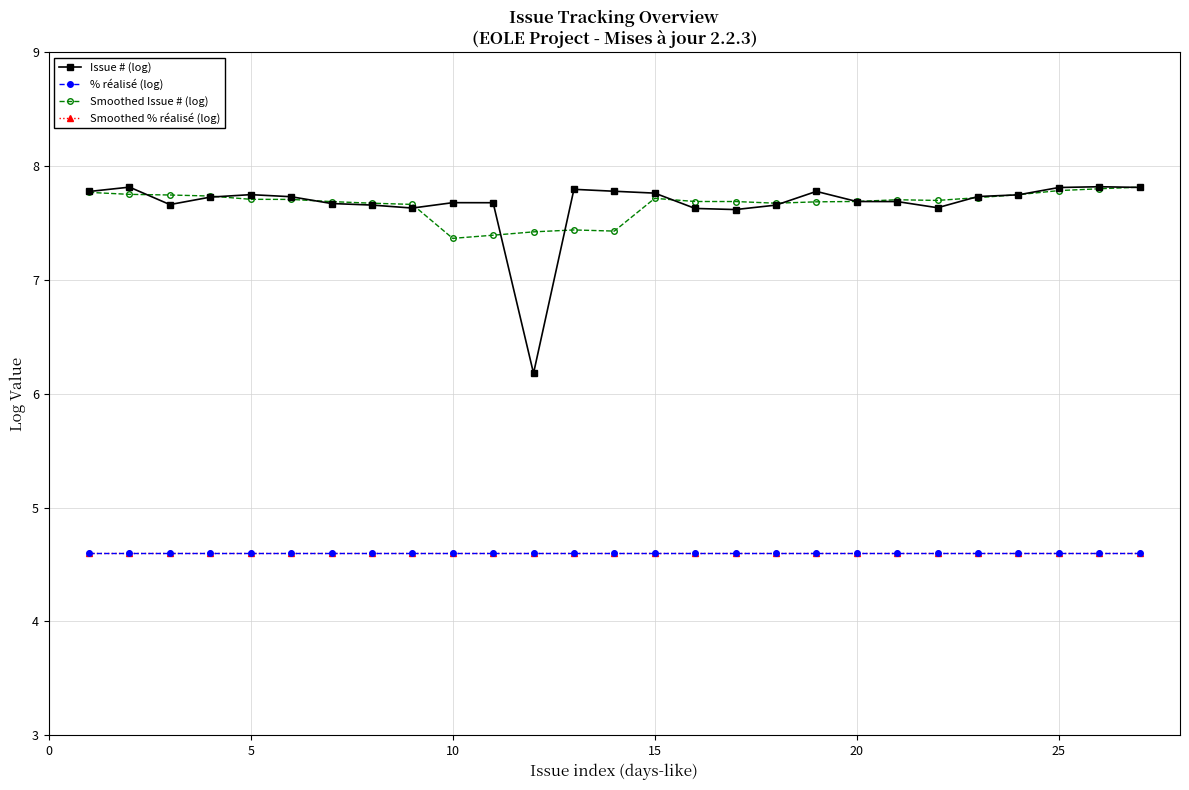

Which series has the widest spread of values?

Issue # (log)